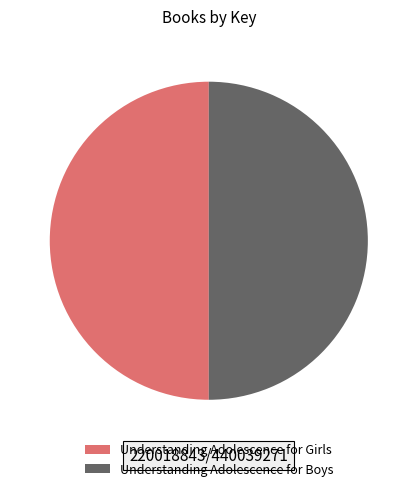

The Understanding Adolescence for Girls slice represents 50% of the pie. True or false?

True